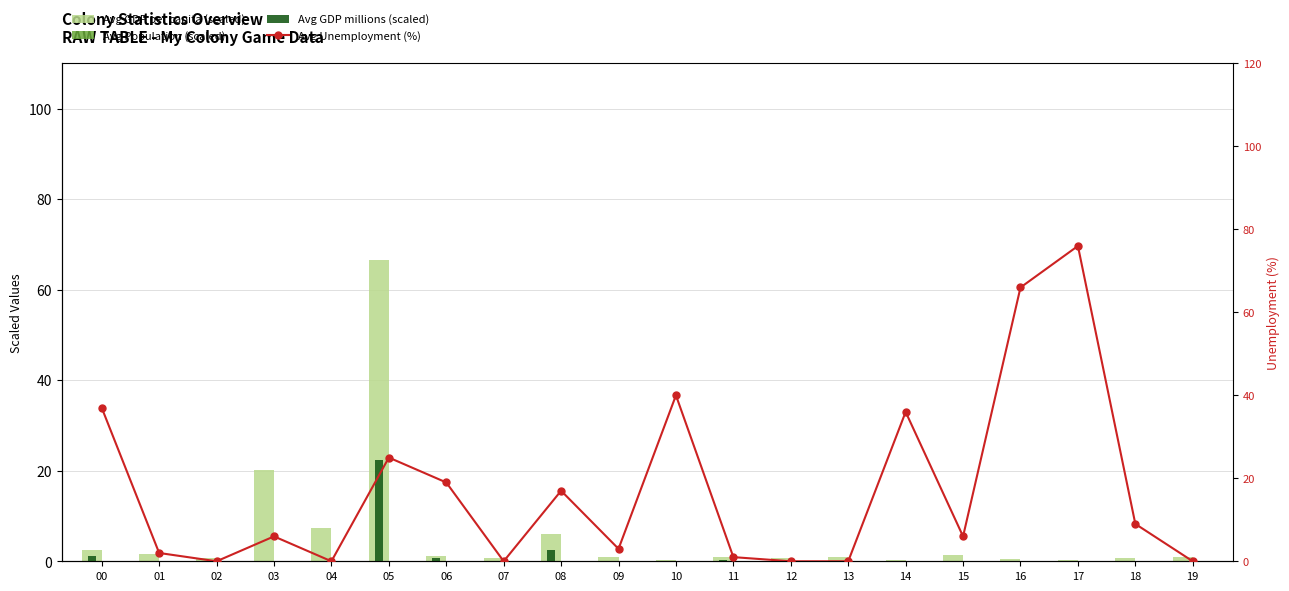

What is the average value of the Avg GDP millions (scaled) series?

1.3